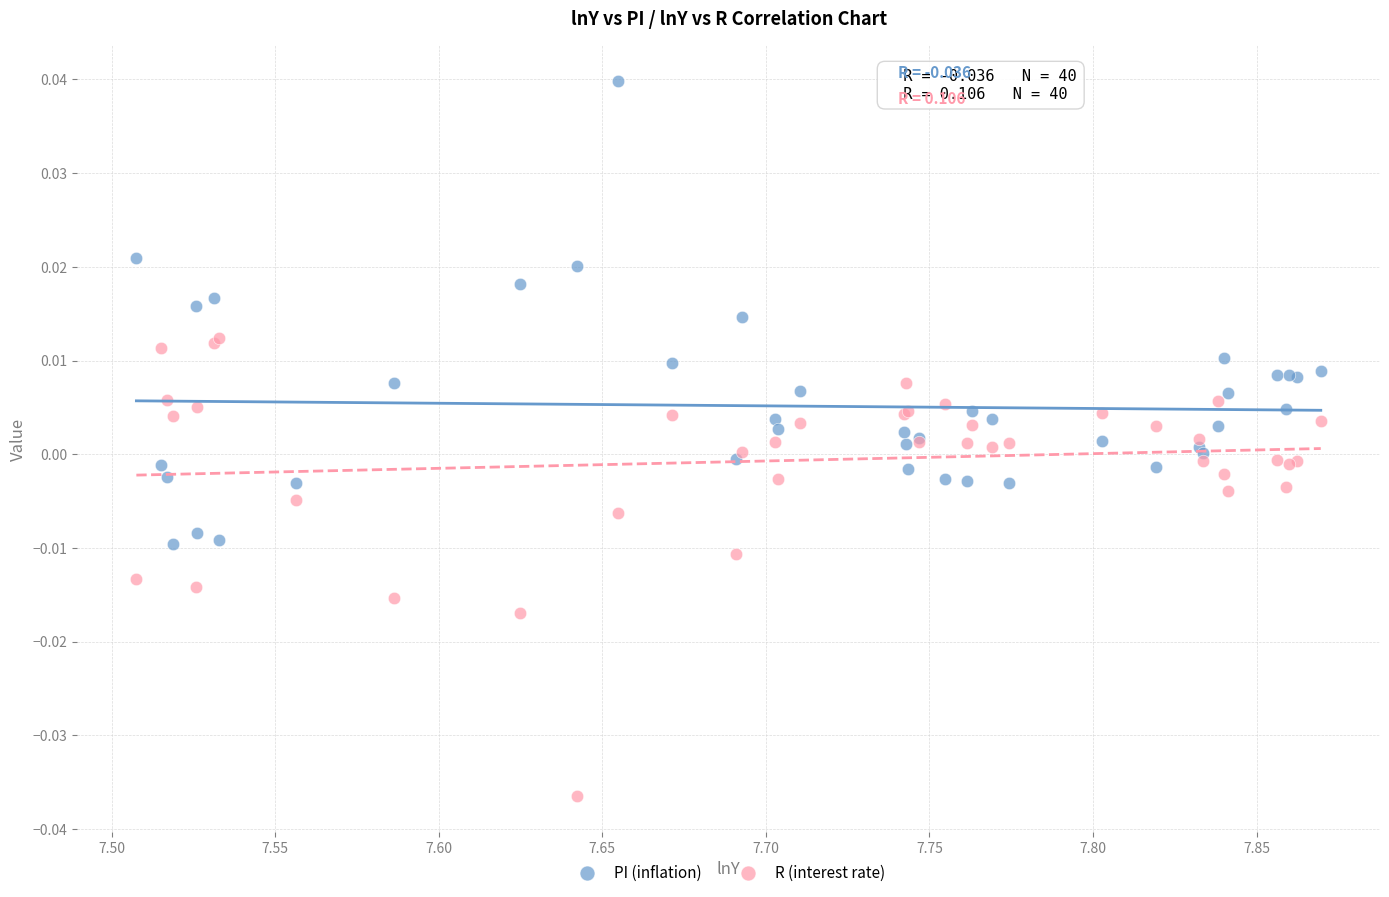

Which series reaches the maximum Y coordinate?

PI (inflation)